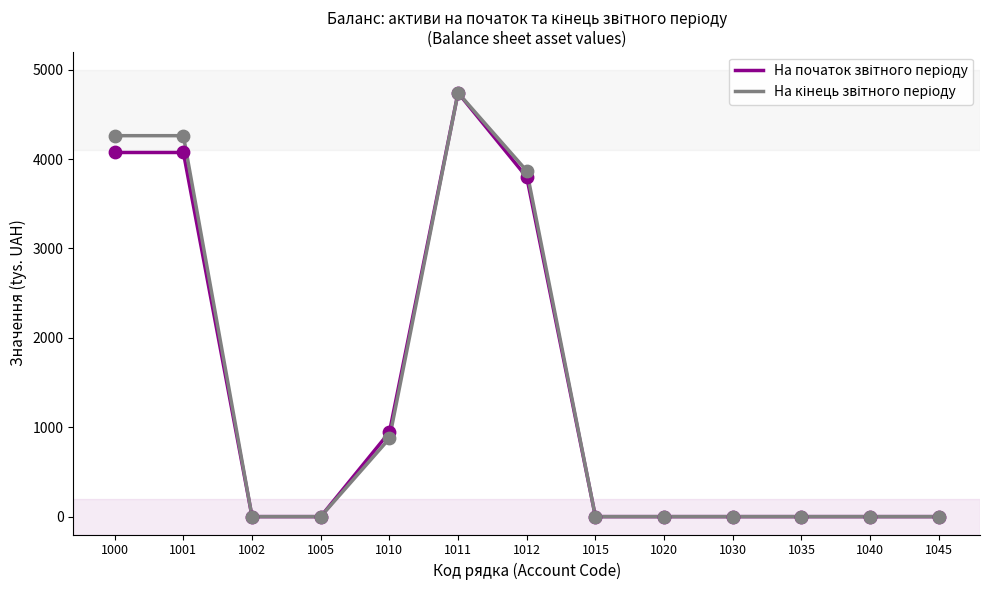

What is the greatest value displayed?

4741